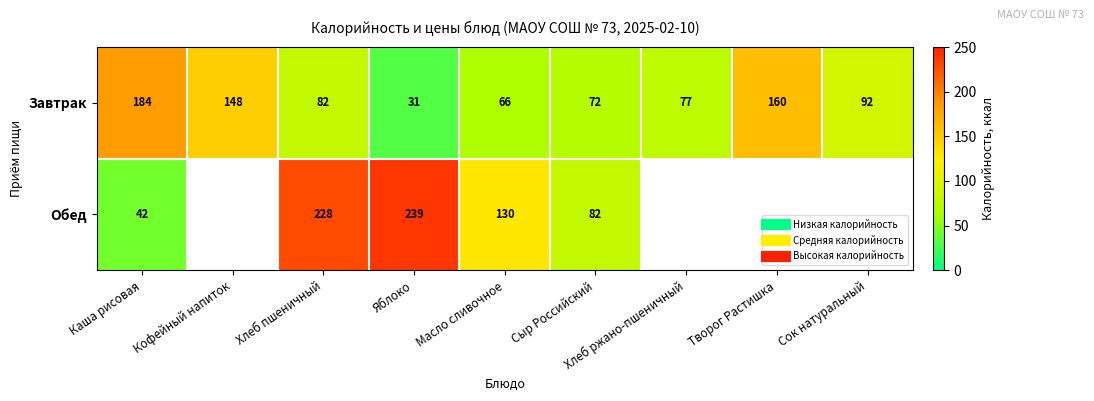

How many positive values does the Обед series have?

5